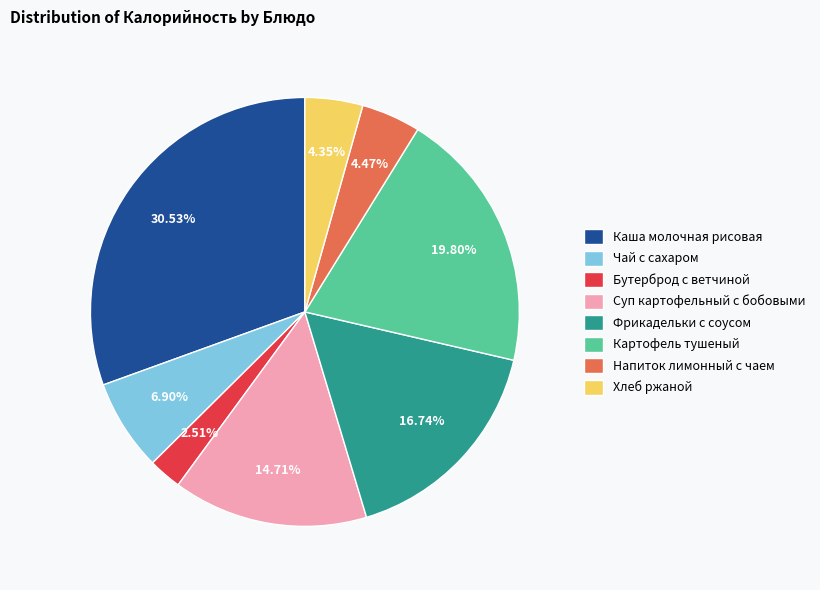

To the nearest percent, what is the combined percentage of Бутерброд с ветчиной and Фрикадельки с соусом?

19%